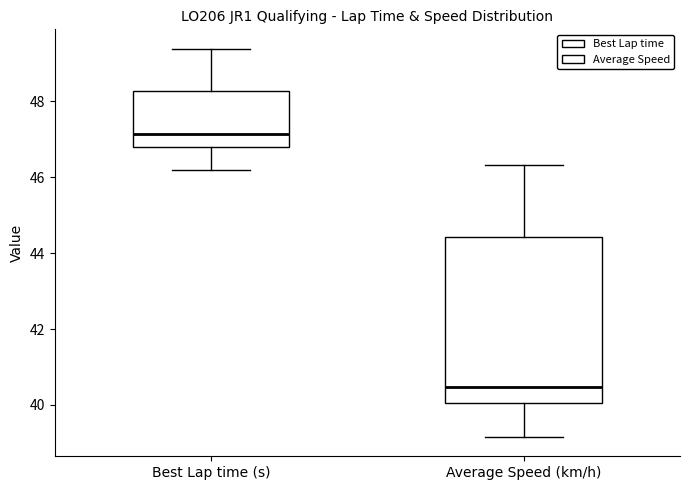

Reading left to right, transcribe this box plot: for each box, give where its median line is, the range the box spans, and where its two whiskers end, as read against the y-axis. The values are not printed on the chart, so give them approximately, as read against the axis.

Best Lap time (s): median 47.2, box 46.8 to 48.2, whiskers 46.2 to 49.4
Average Speed (km/h): median 40.4, box 40.0 to 44.4, whiskers 39.2 to 46.4